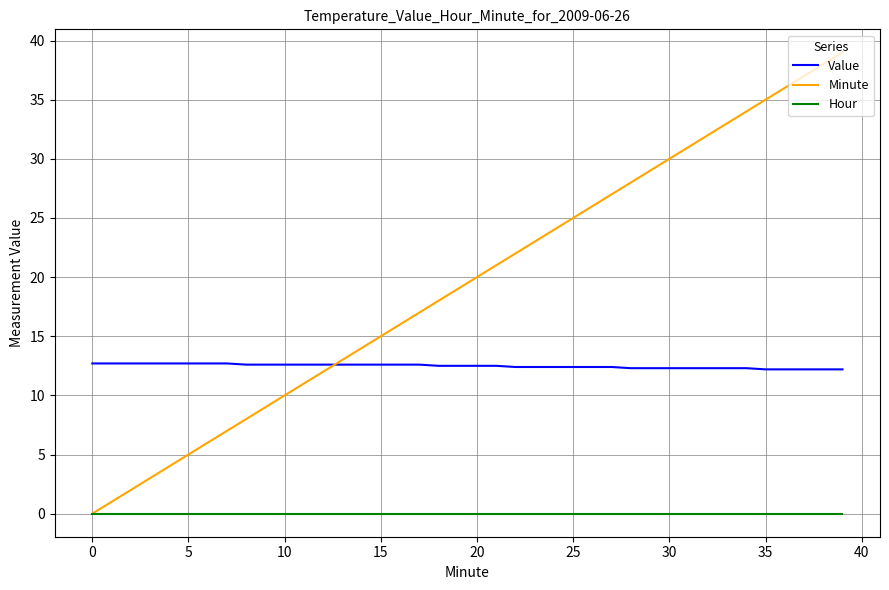

True or false: Value and Hour cross at least once.

False